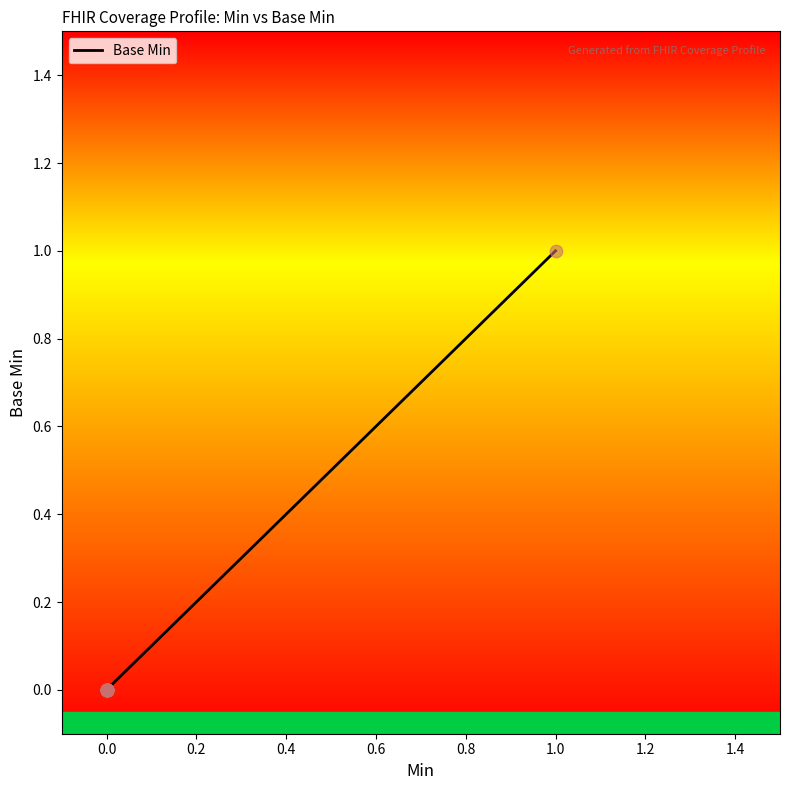

Between 16 and −0.2, which is larger?

16